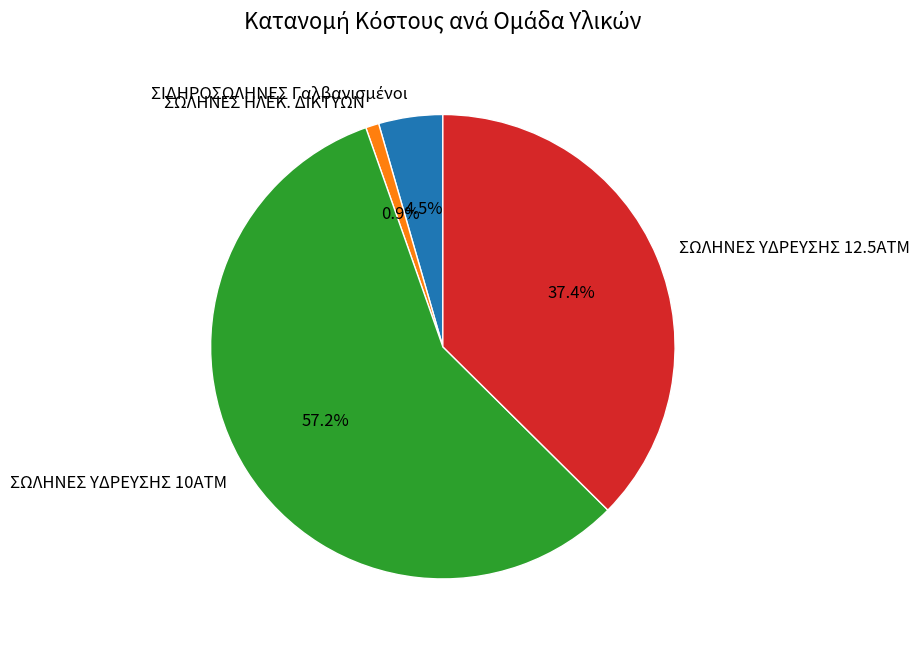

How many slices are in this pie chart?

4